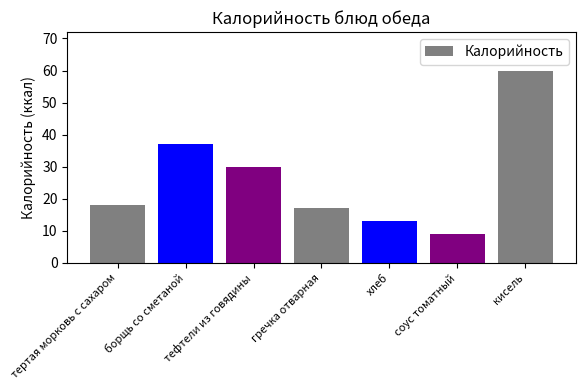

Which category has the lowest value across all series?

соус томатный